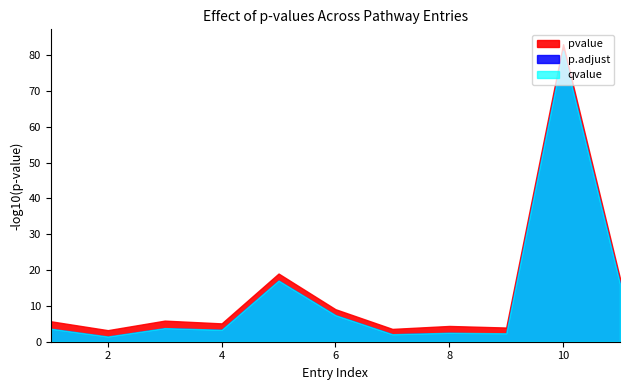

True or false: p.adjust has more than 1 interior local peaks.

True